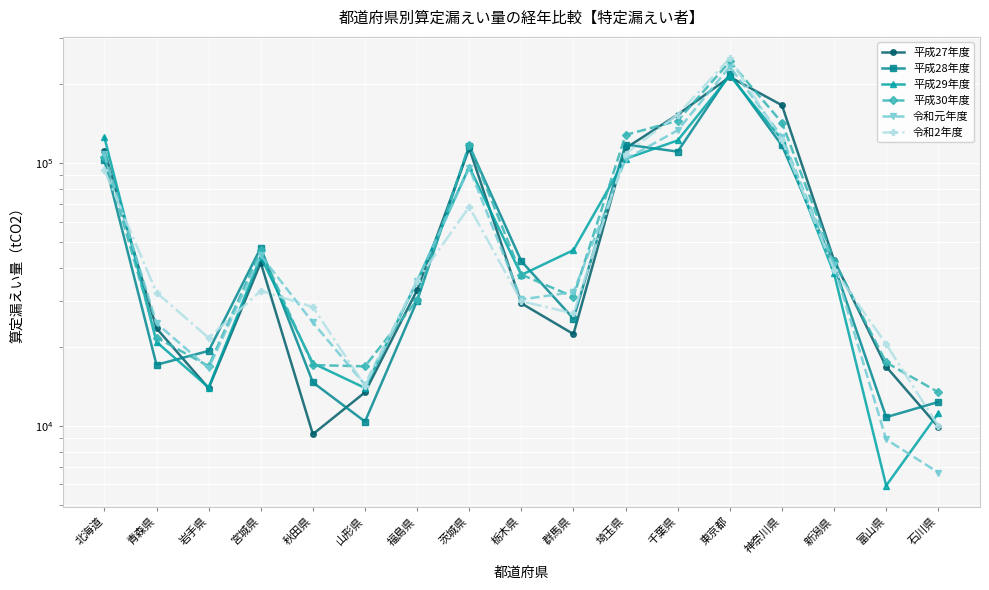

The value of 平成28年度 at 茨城県 is 116486. True or false?

True